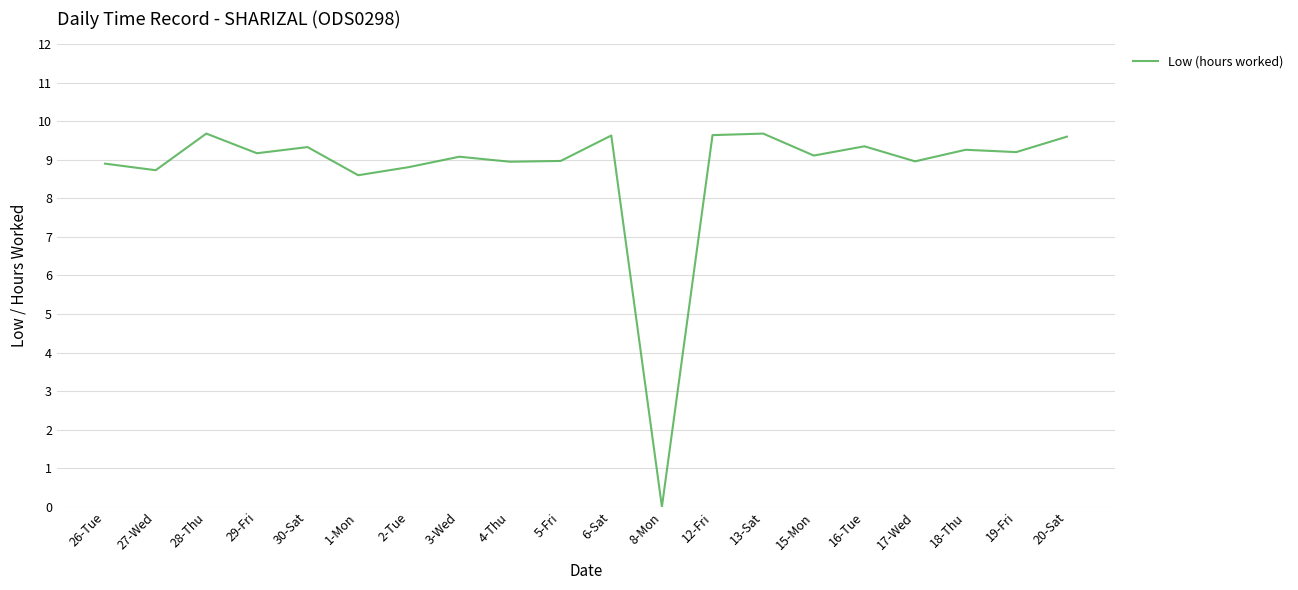

Where is the first local maximum?

28-Thu